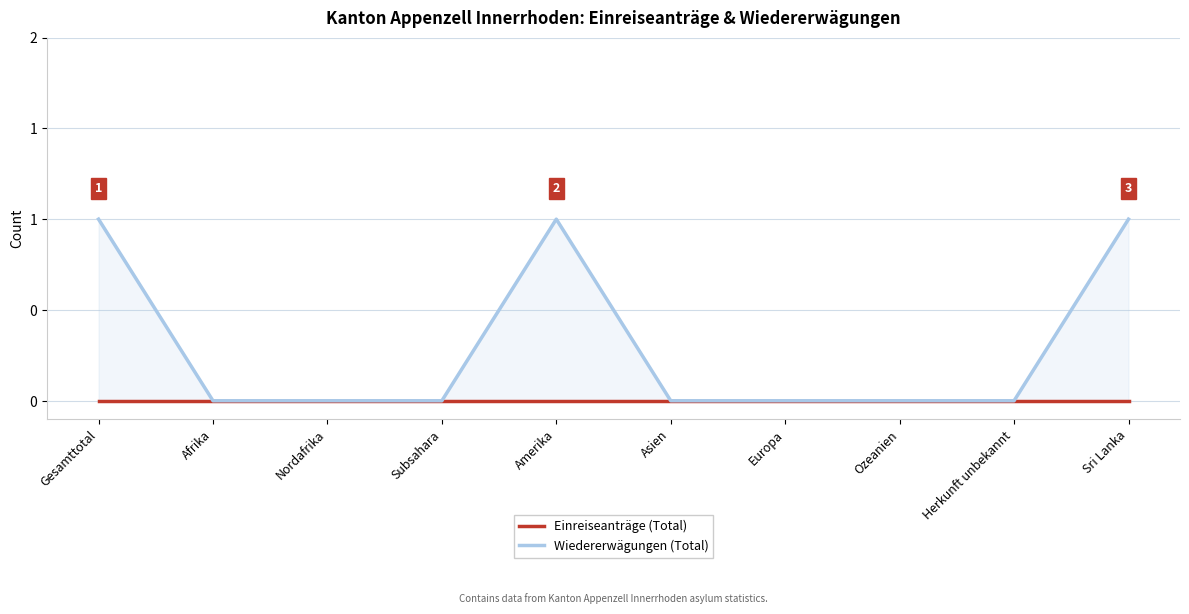

What is the label of the 5th point from the right?

Asien